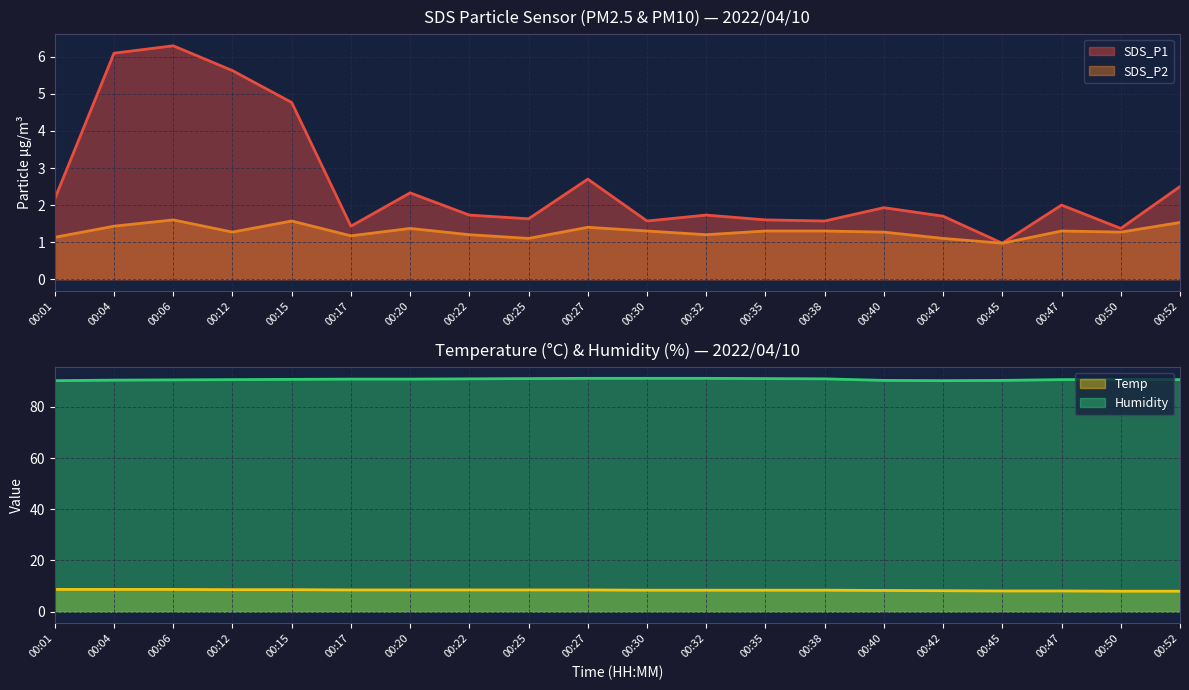

True or false: SDS_P1 and Humidity intersect in this chart.

False